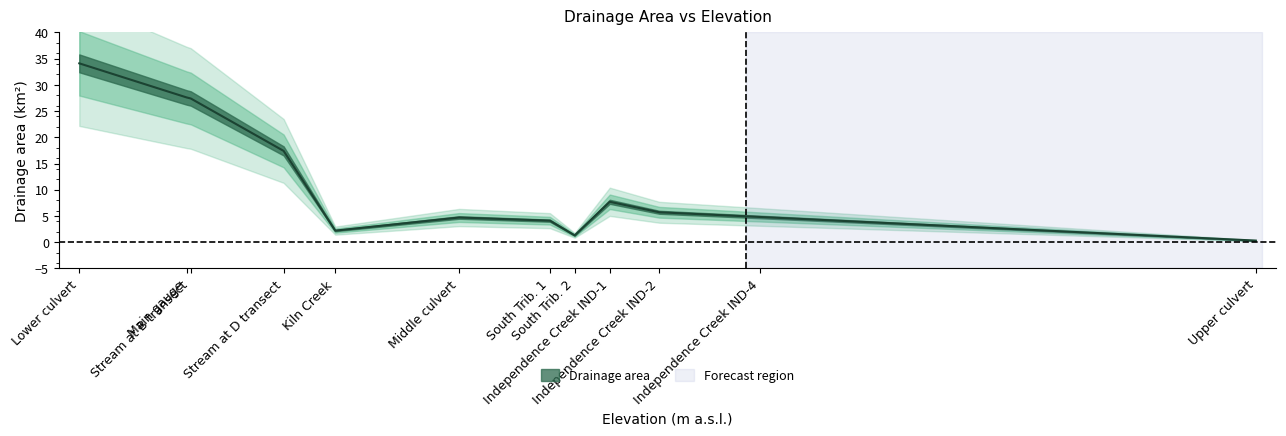

What is the value of the 1st point from the left?

34.1